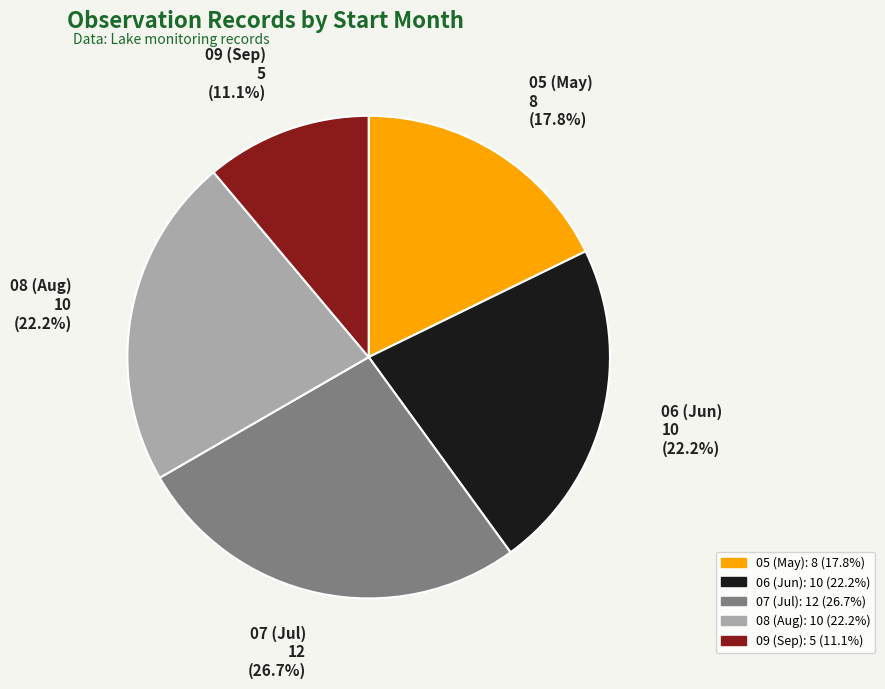

Which category has the smallest portion of the pie?

09 (Sep)